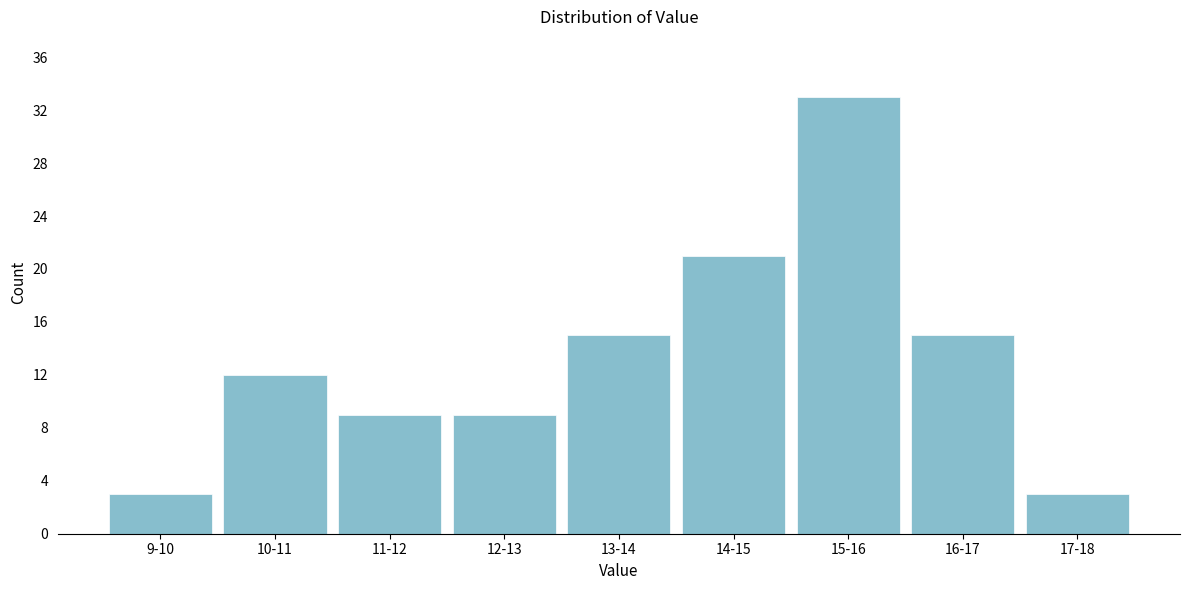

Reading left to right, transcribe all the data shown in this chart.

9-10=3	10-11=12	11-12=9	12-13=9	13-14=15	14-15=21	15-16=33	16-17=15	17-18=3